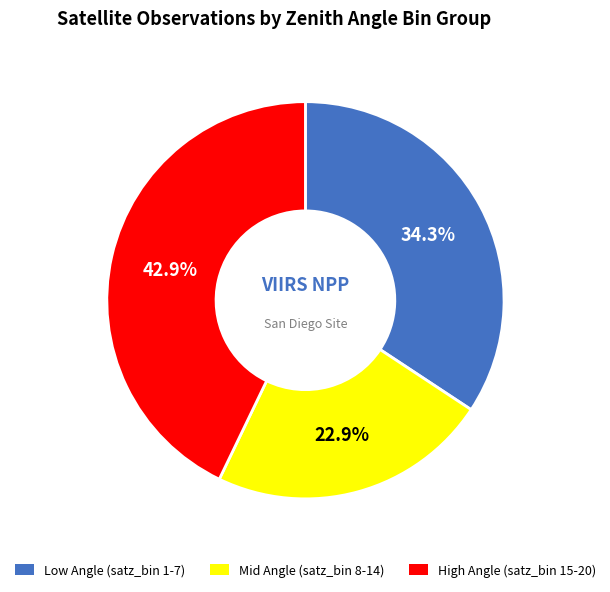

Does any single category account for the majority?

No